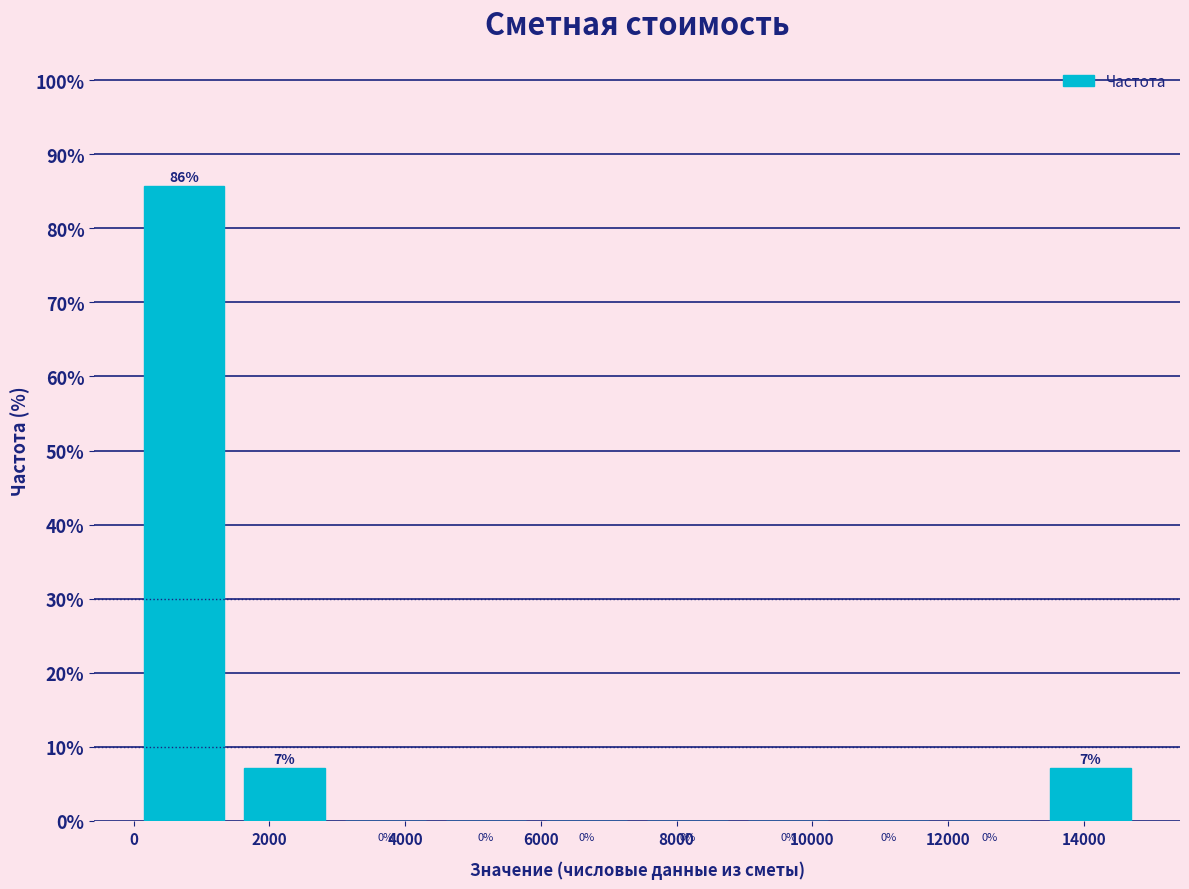

Over which range of the x-axis is the bar tallest?

0 to 1400